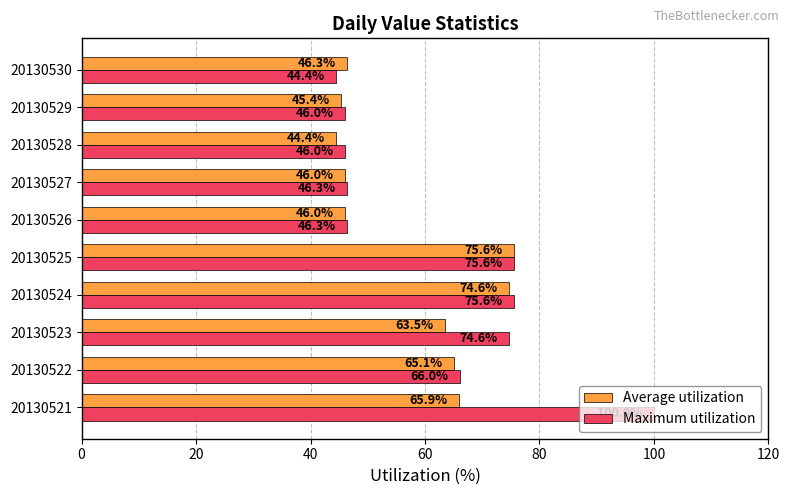

List the series in order of their overall mean, lowest first.

Average utilization, Maximum utilization